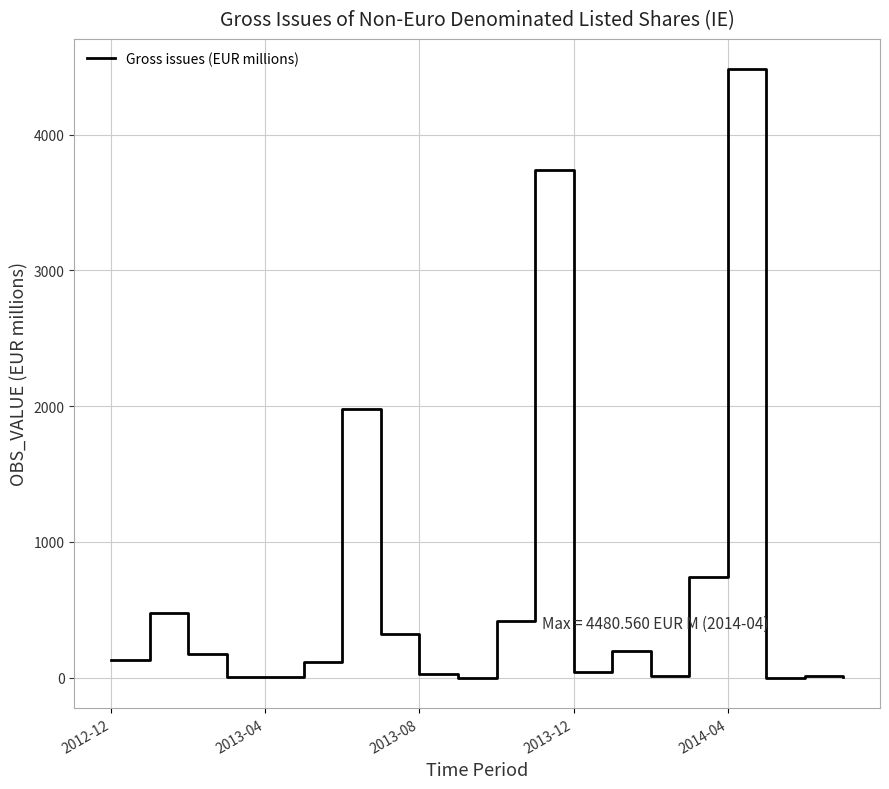

What is the greatest value displayed?

4480.6